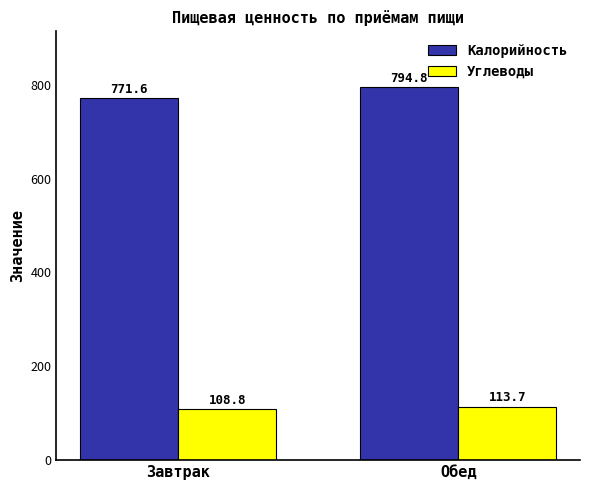

Which label corresponds to the smallest value in the chart?

Завтрак